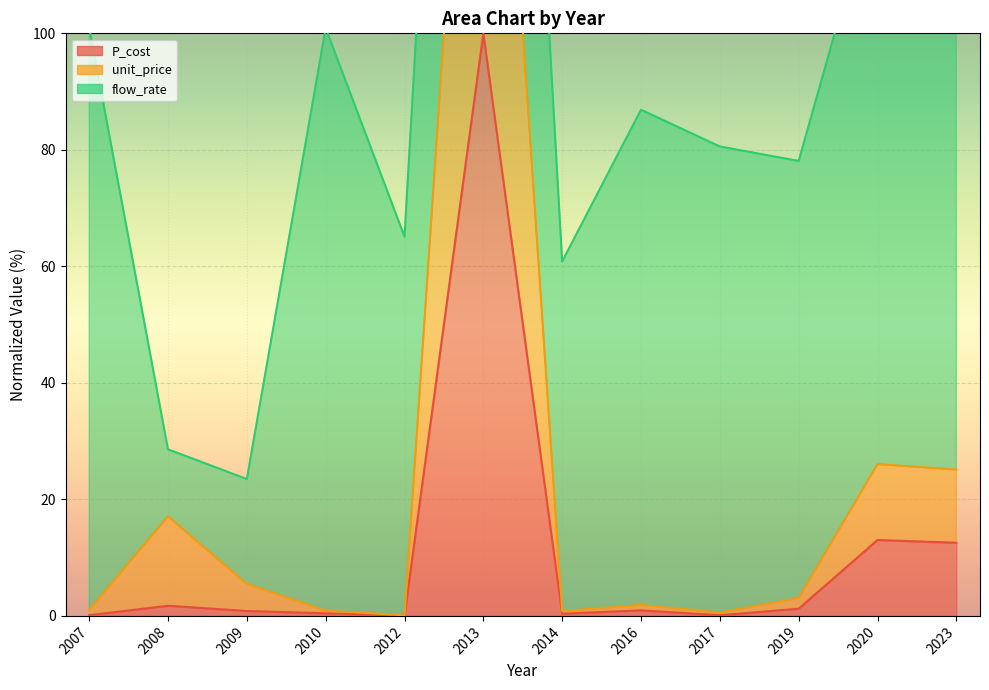

What is the approximate value of P_cost at 2013?

100.0